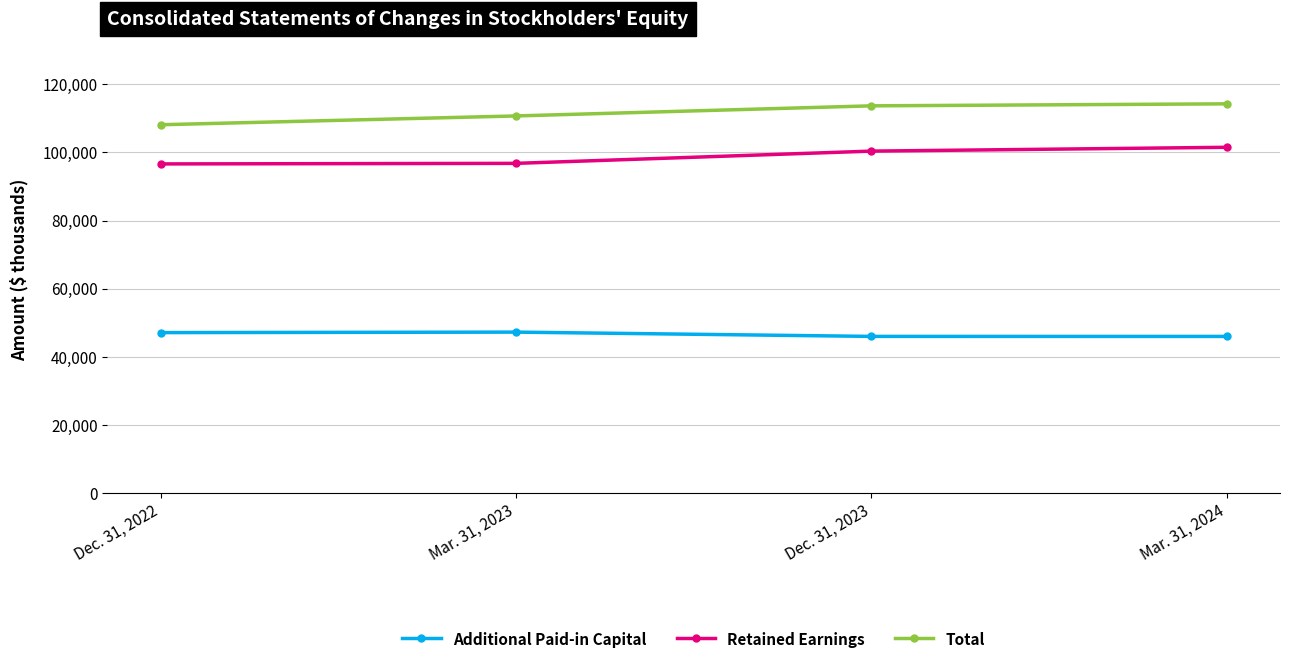

True or false: Retained Earnings has more than 0 points higher than both neighbors.

False